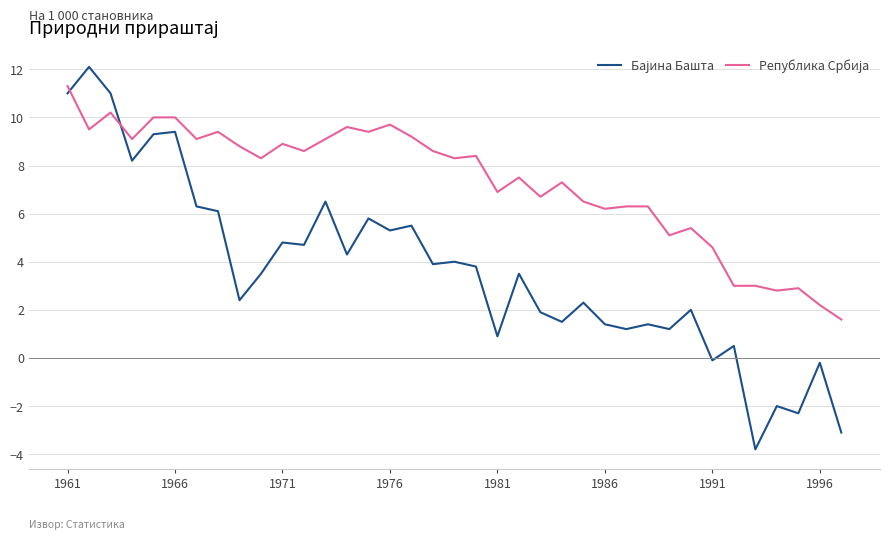

What is the greatest value displayed?

12.1